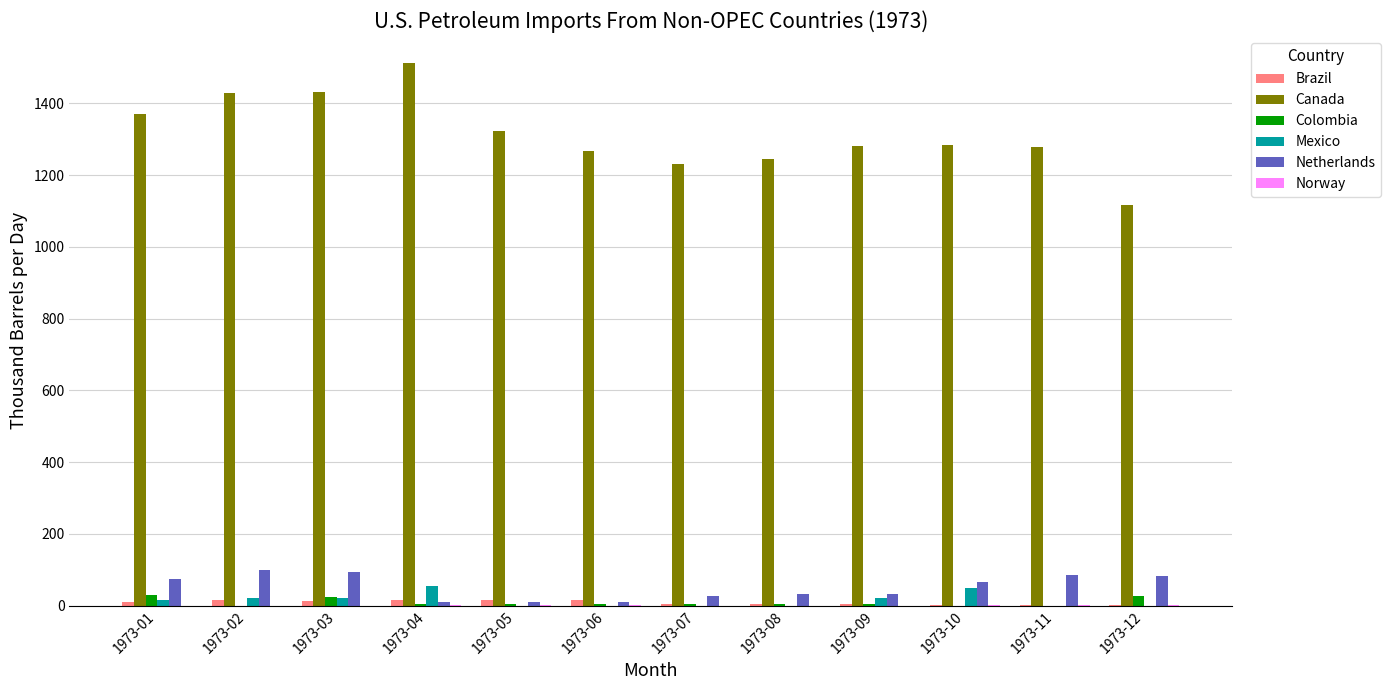

What is the sum of all Canada values?

15769.3